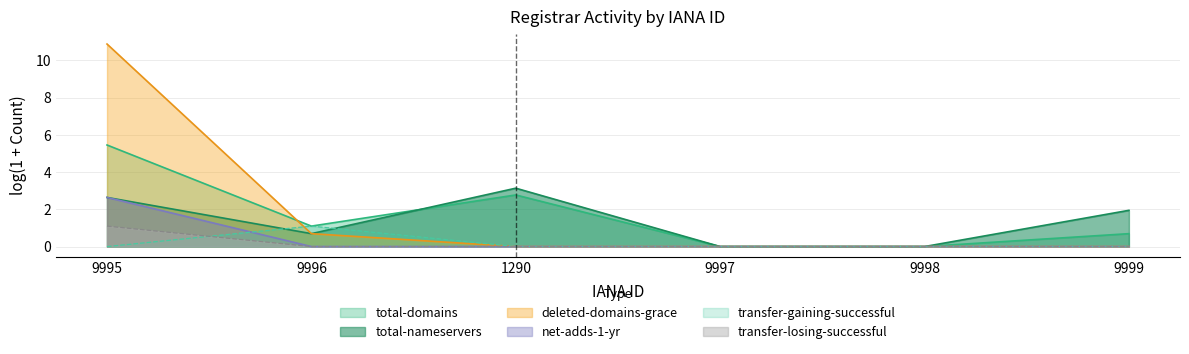

Is the value of total-nameservers at 1290 greater than the value of net-adds-1-yr at 9998?

Yes